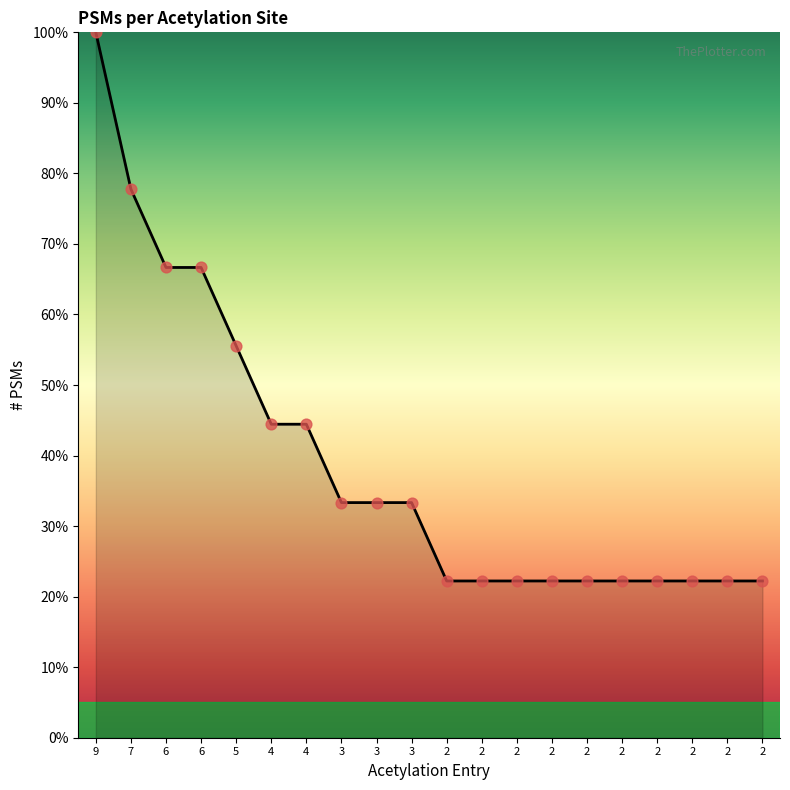

Does the chart have visible grid lines?

No